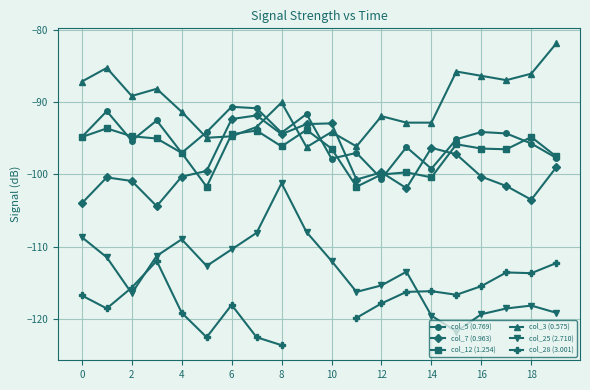

True or false: col_28 (3.001) has more than 2 points higher than both neighbors.

True